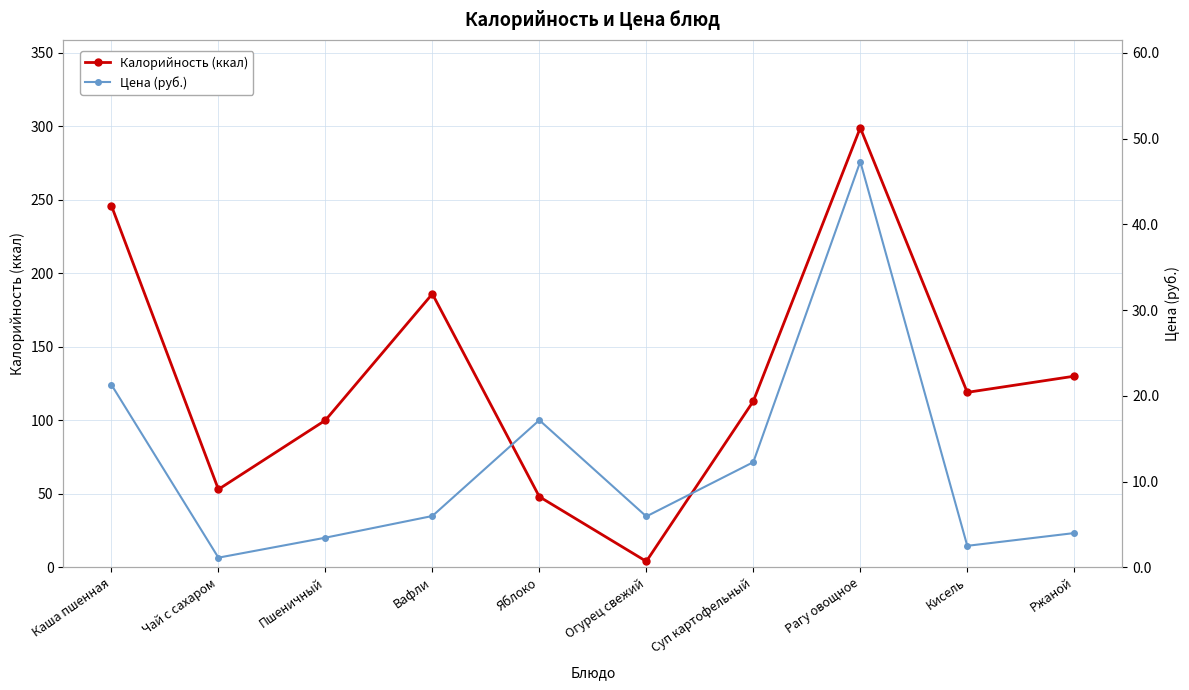

What is the average value of the Цена (руб.) series?

12.1